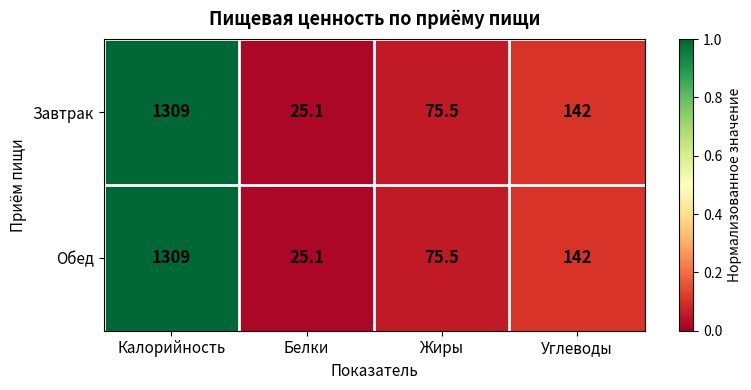

What is the sum of all Обед values?

1551.6